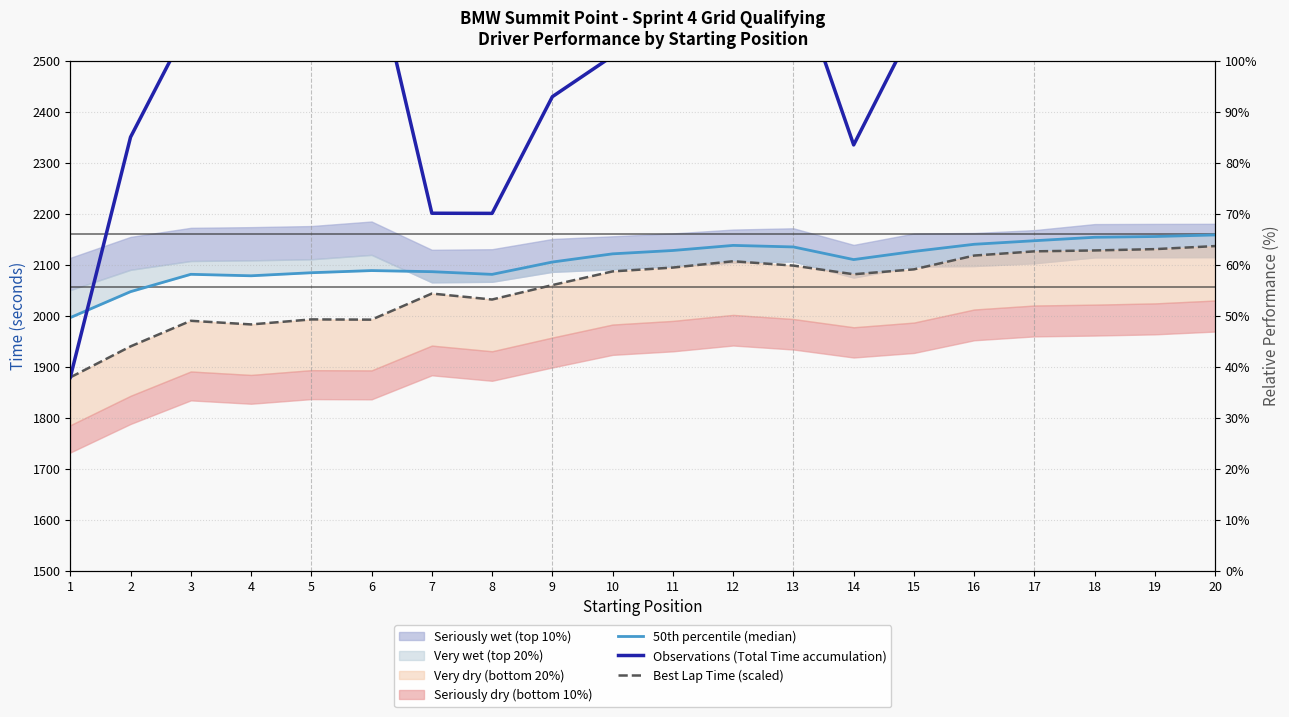

At which category does 50th percentile (median) reach its first local valley?

4